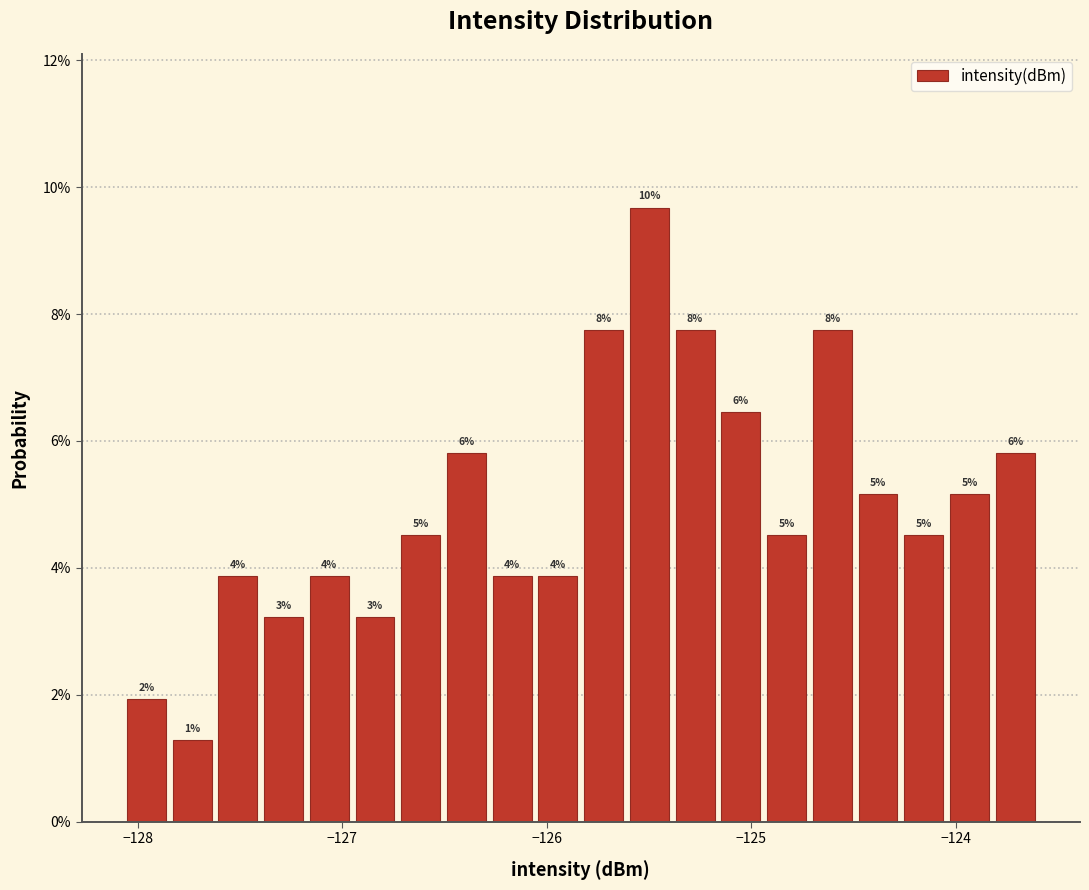

Read against the x-axis, roughly where is the centre of the tallest bar?

-125.5